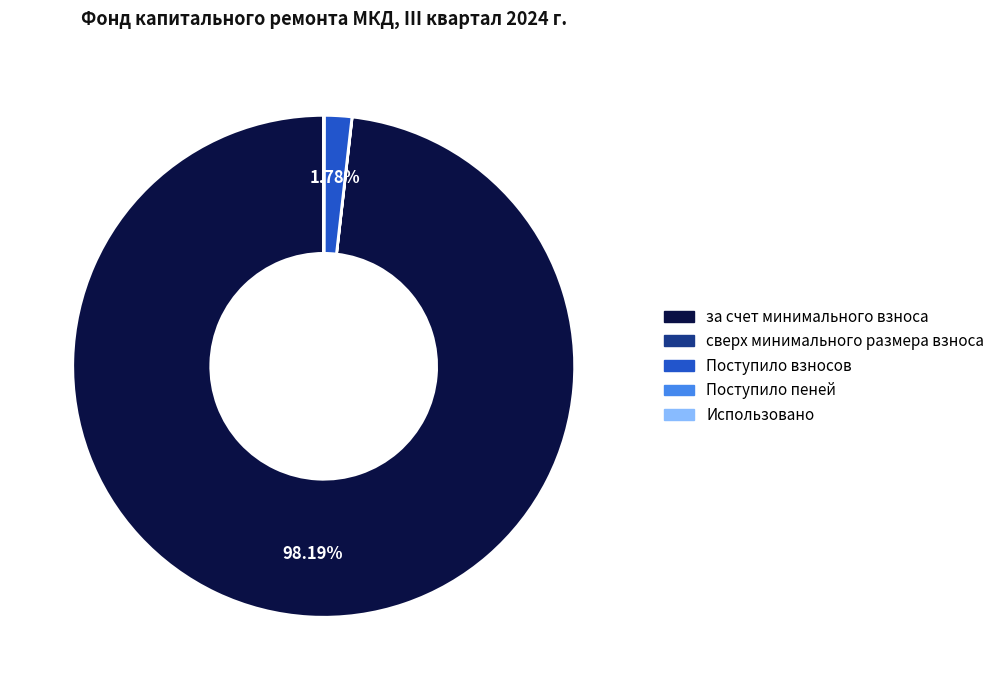

Is there any slice that represents more than half of the pie?

Yes